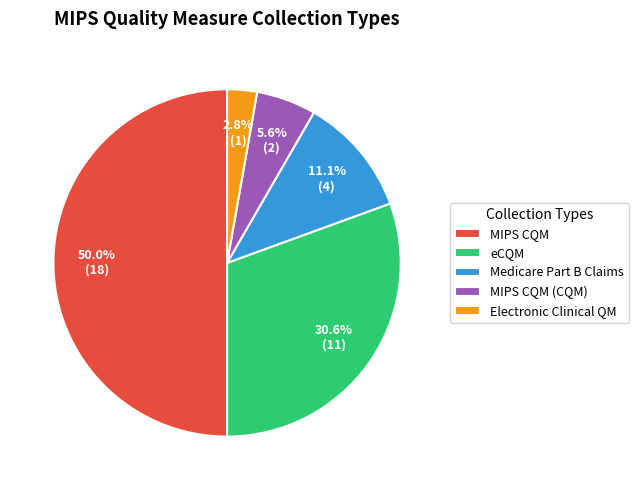

Do MIPS CQM and MIPS CQM (CQM) together represent more than half of the pie?

Yes